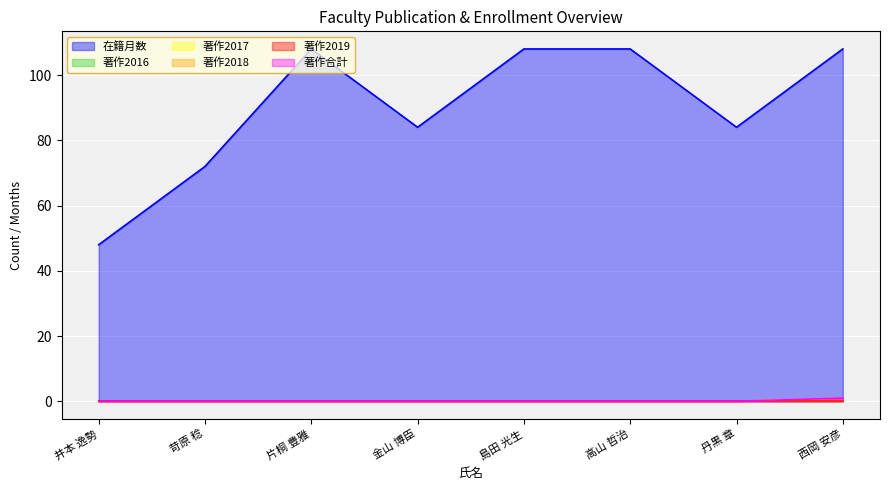

Count the number of categories in the chart.

8